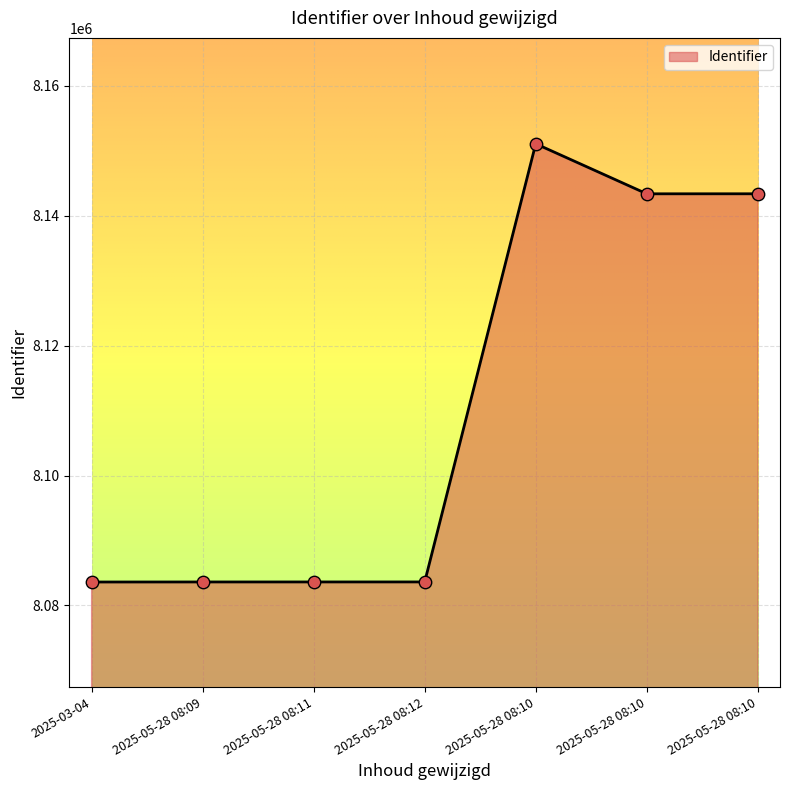

Is this an area chart (filled region under the line)?

Yes